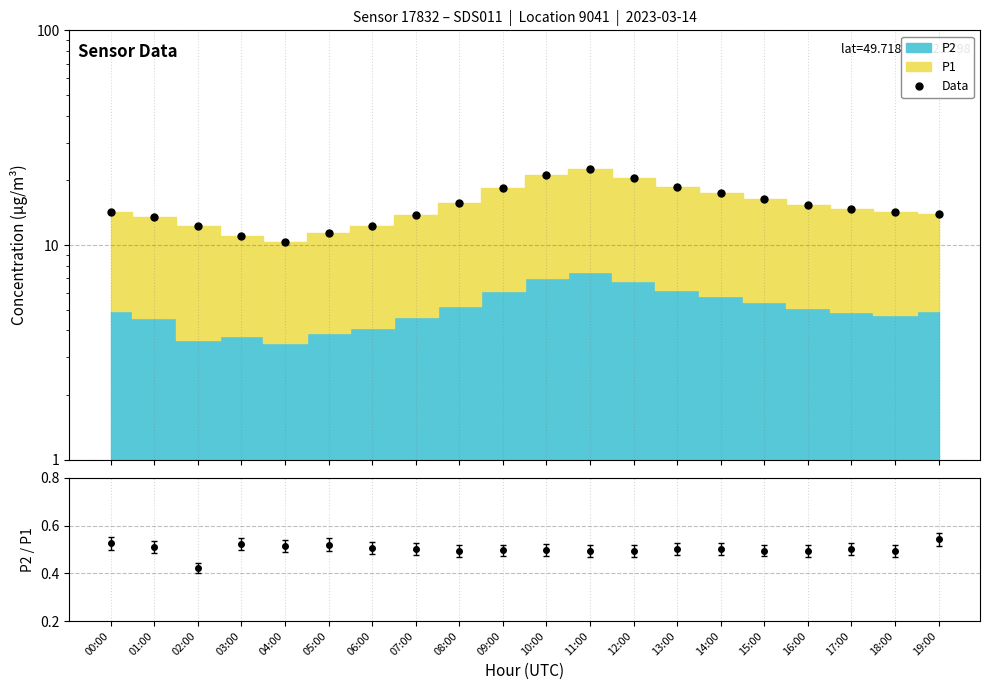

How many lines are shown in the chart?

1